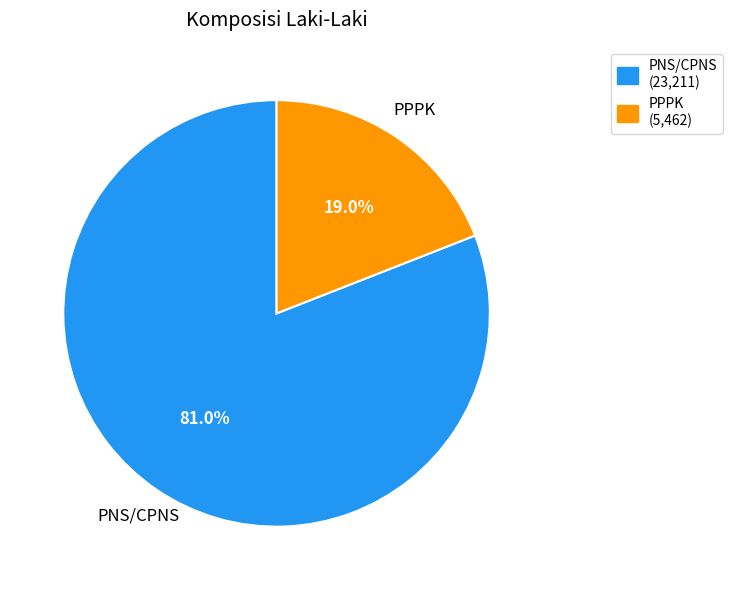

What is the largest slice in the pie chart?

PNS/CPNS